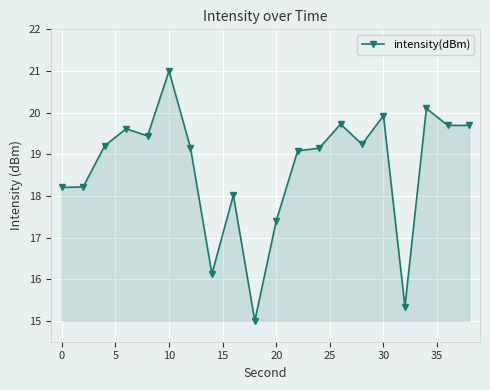

True or false: there are more than 2 points higher than both neighbors.

True